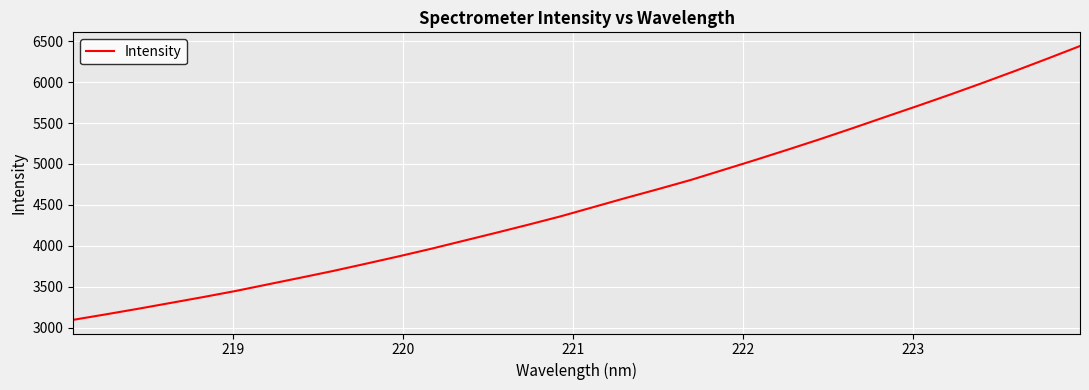

What is the difference between the maximum and minimum values?

3345.1